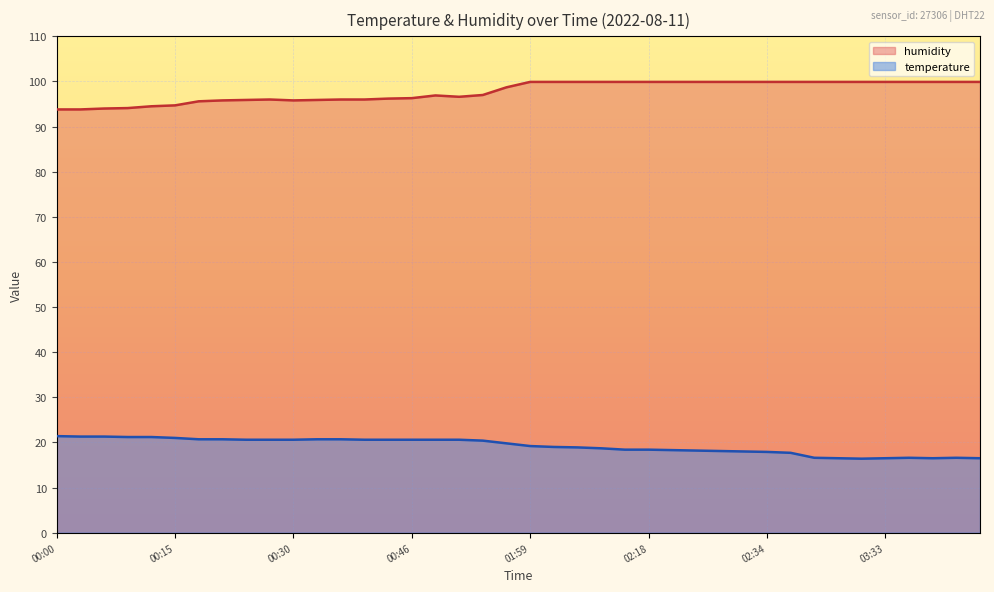

What is the value of the humidity point at the 32nd from the left?

99.9